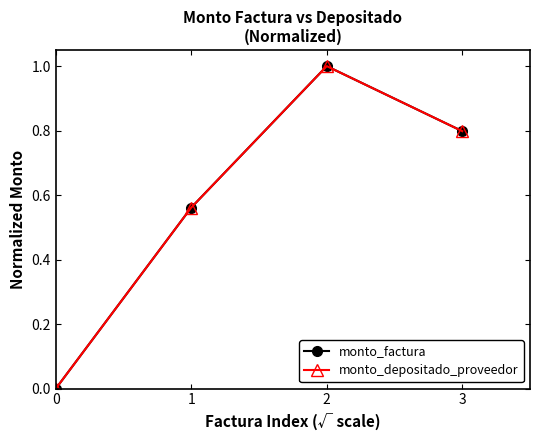

Which series changed the most between 0 and 1?

monto_factura